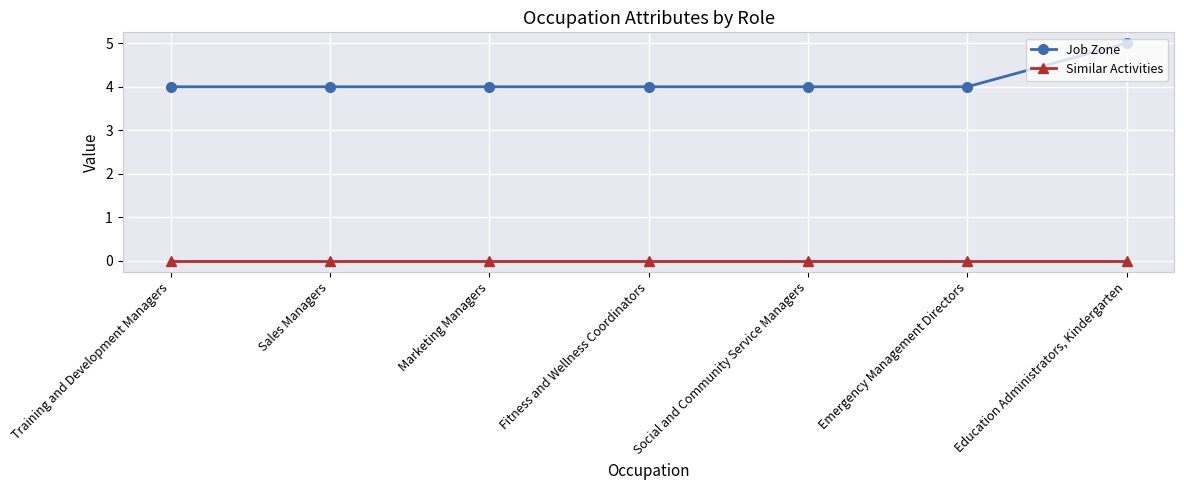

True or false: Similar Activities and Job Zone intersect in this chart.

False